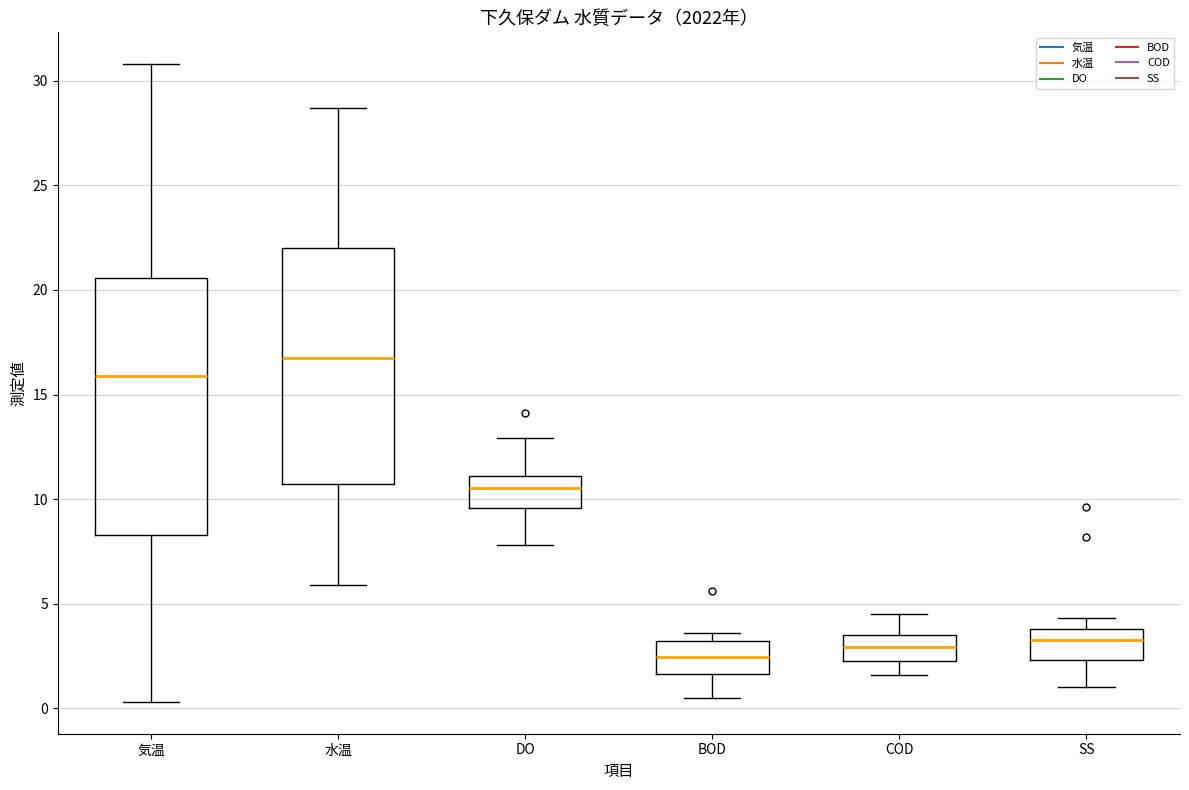

Where does the median line of the box for 水温 sit on the y-axis? The values are not printed on the chart, so give them approximately, as read against the axis.

17.0